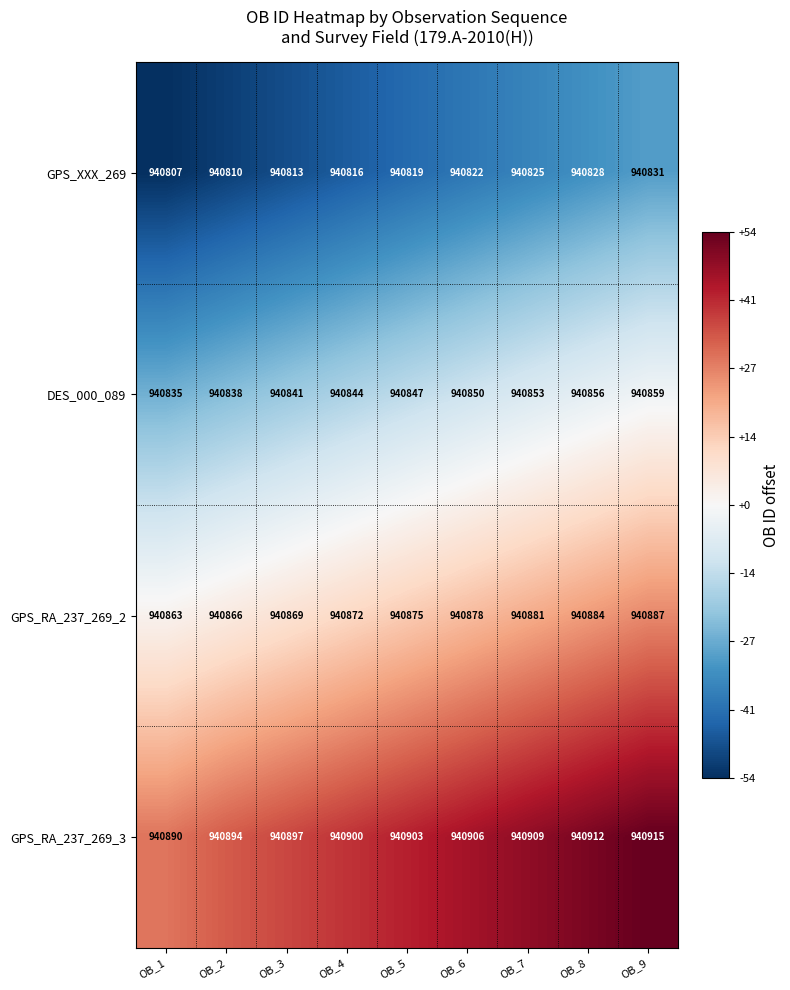

Is the value of GPS_XXX_269 at OB_8 greater than the value of DES_000_089 at OB_3?

No